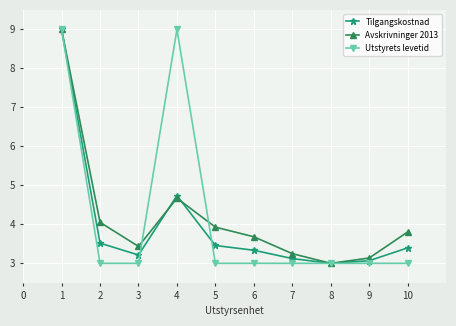

Which series changed the most between 5 and 7?

Avskrivninger 2013